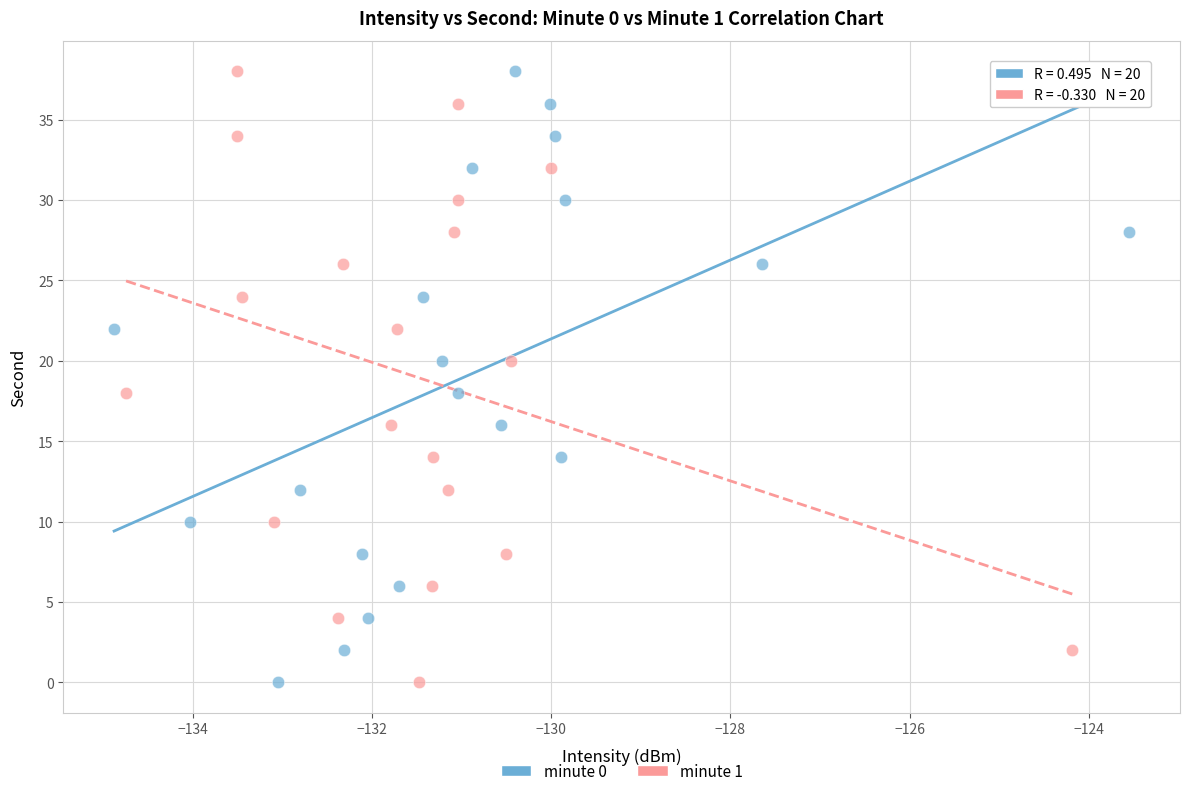

What are all the series names shown in the legend?

minute 0, minute 1